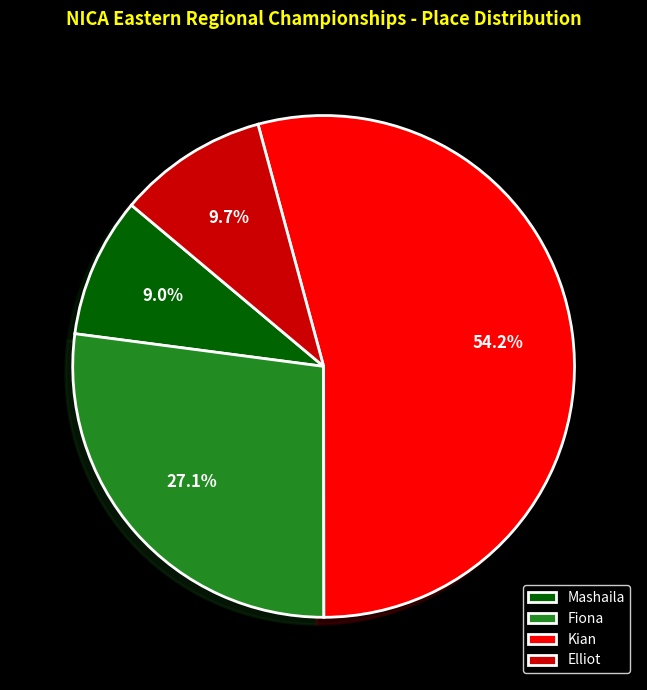

Does Kian represent more than half of the total?

Yes